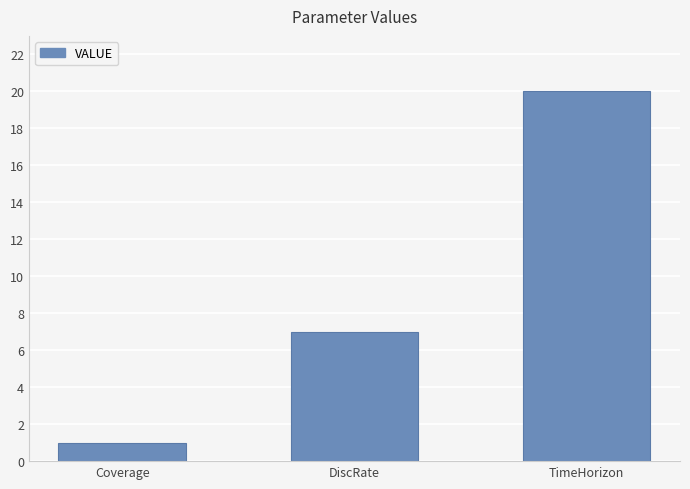

What is the ratio of the value at DiscRate to the value at Coverage?

7.0